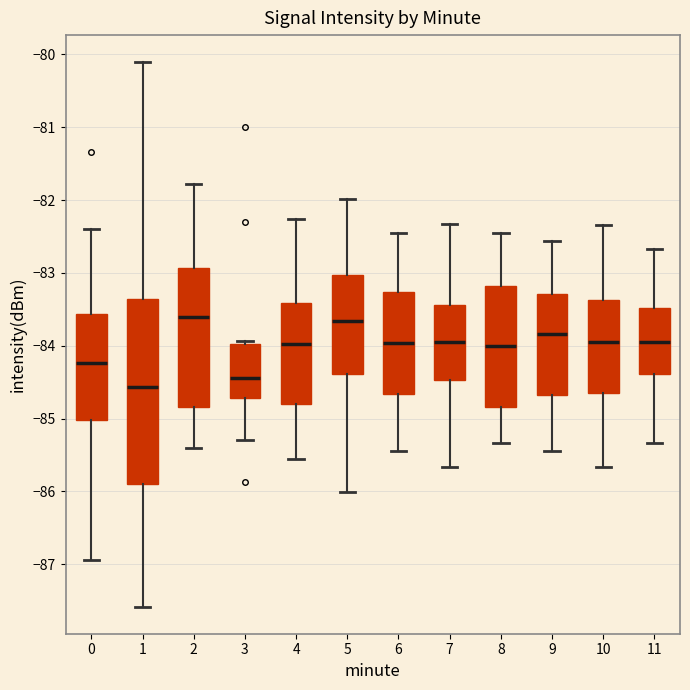

Reading left to right, read every box against the y-axis: the position of its median line, the range the box covers, and the ends of its whiskers. The values are not printed on the chart, so give them approximately, as read against the axis.

0: median -84.2, box -85.0 to -83.6, whiskers -86.9 to -82.4
1: median -84.6, box -85.9 to -83.4, whiskers -87.6 to -80.1
2: median -83.6, box -84.8 to -82.9, whiskers -85.4 to -81.8
3: median -84.4, box -84.7 to -84.0, whiskers -85.3 to -83.9
4: median -84.0, box -84.8 to -83.4, whiskers -85.6 to -82.3
5: median -83.7, box -84.4 to -83.0, whiskers -86.0 to -82.0
6: median -84.0, box -84.7 to -83.3, whiskers -85.4 to -82.4
7: median -83.9, box -84.5 to -83.4, whiskers -85.7 to -82.3
8: median -84.0, box -84.8 to -83.2, whiskers -85.3 to -82.4
9: median -83.8, box -84.7 to -83.3, whiskers -85.4 to -82.6
10: median -83.9, box -84.6 to -83.4, whiskers -85.7 to -82.3
11: median -83.9, box -84.4 to -83.5, whiskers -85.3 to -82.7